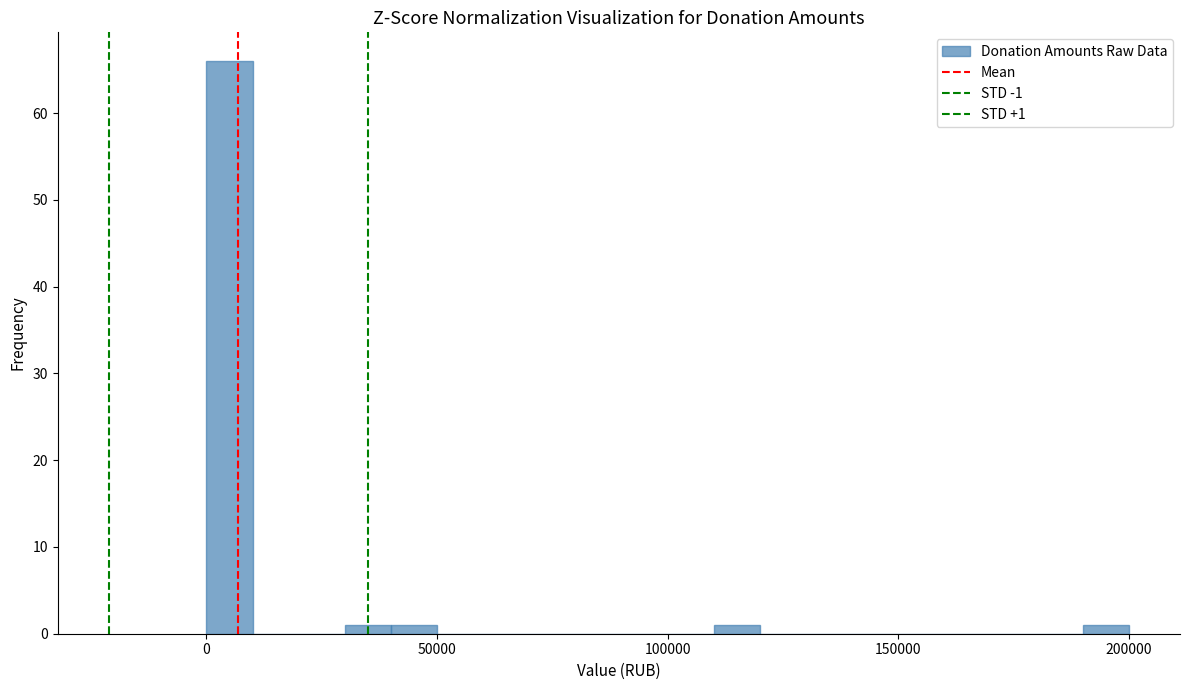

Read against the x-axis, roughly where is the centre of the tallest bar?

5000